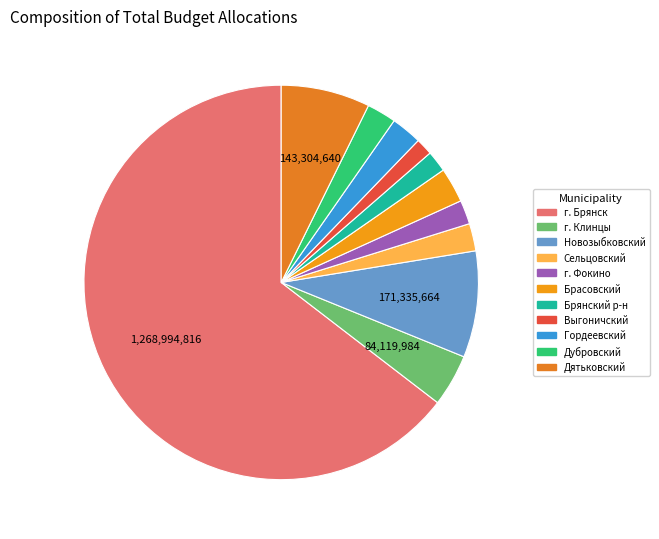

How many slices are in this pie chart?

11